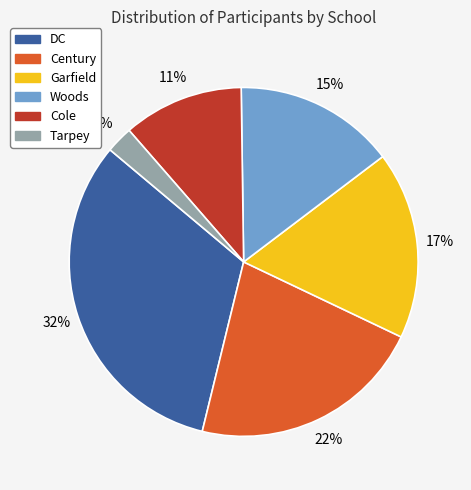

Combined, do Cole and Garfield account for over 50%?

No